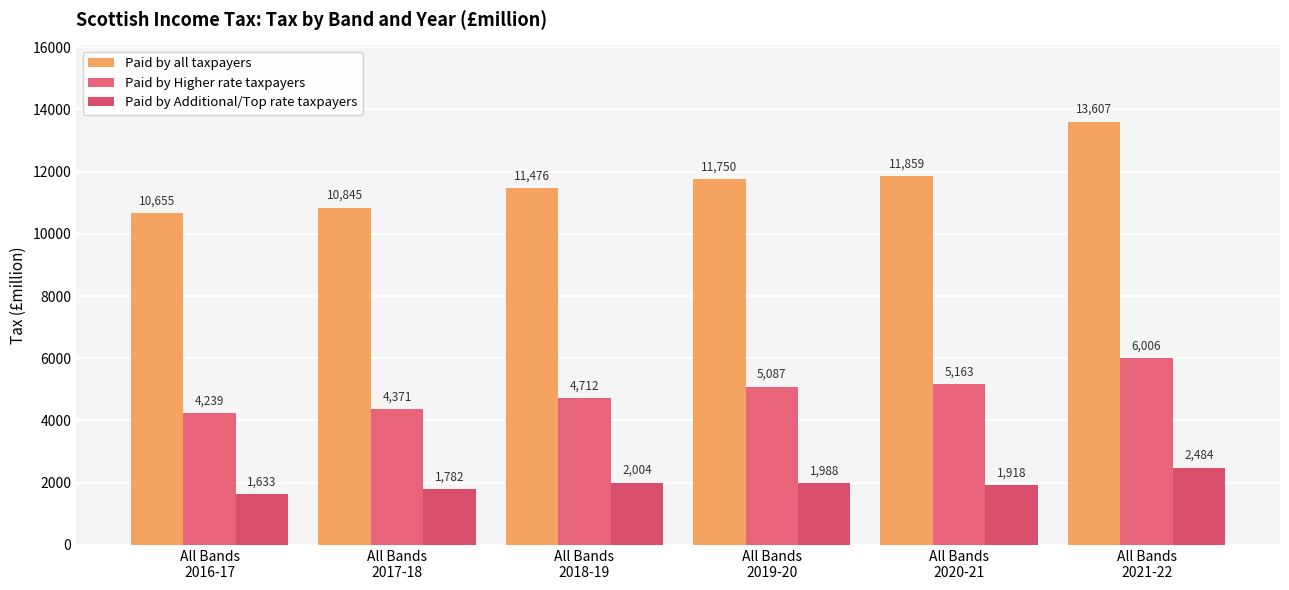

List the labels in order of Paid by Higher rate taxpayers value, smallest first.

All Bands
2016-17, All Bands
2017-18, All Bands
2018-19, All Bands
2019-20, All Bands
2020-21, All Bands
2021-22